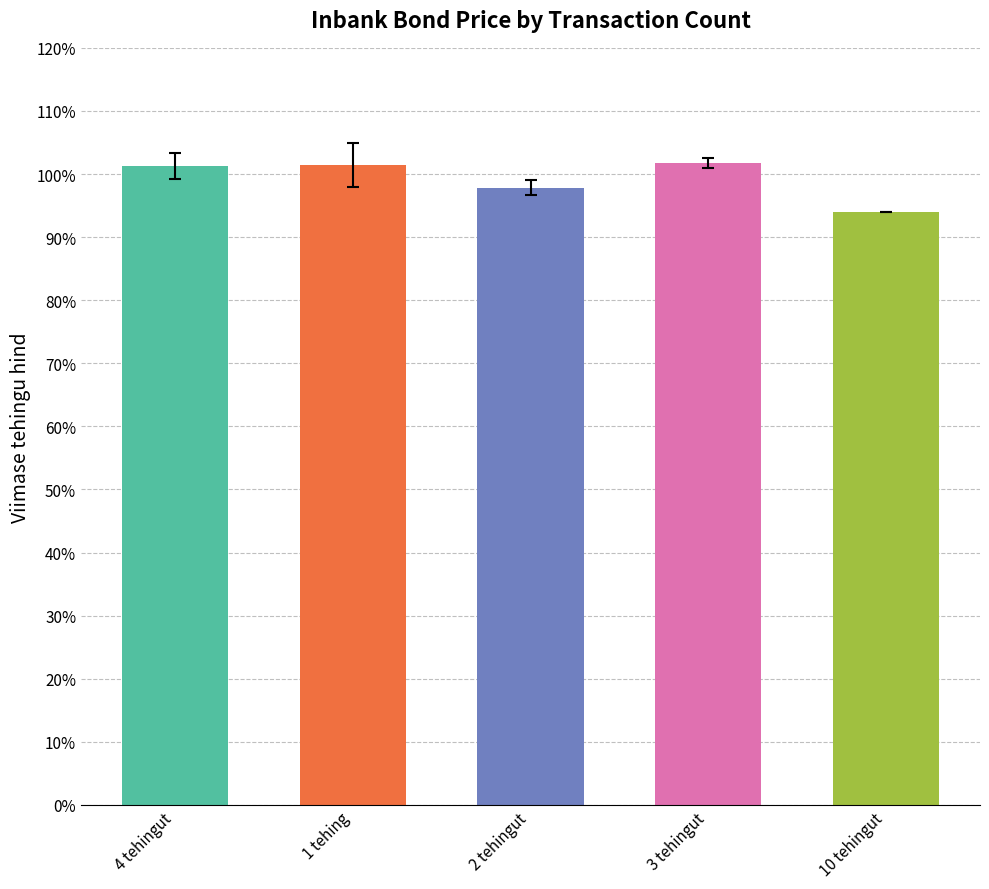

How many data points are less than 101?

2